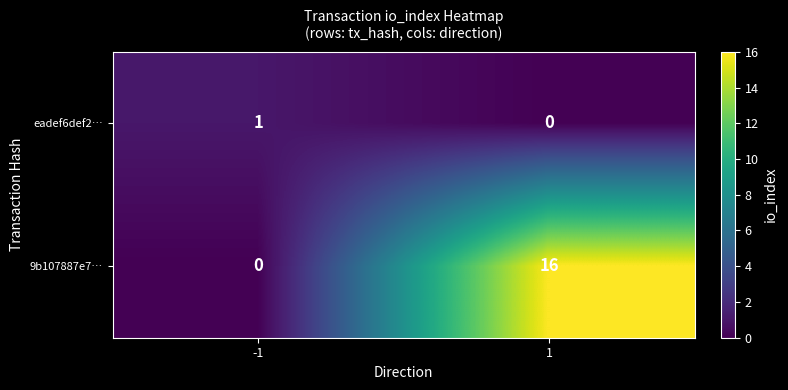

Reading right to left, transcribe all the data shown in this chart.

eadef6def2…: 1=0	-1=1
9b107887e7…: 1=16	-1=0